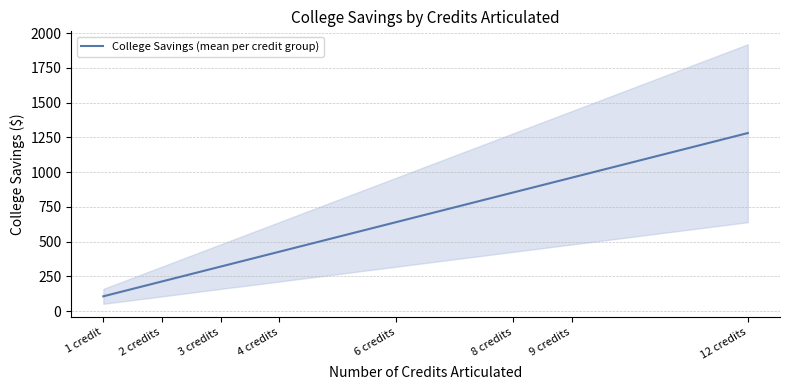

Does the chart have visible grid lines?

Yes